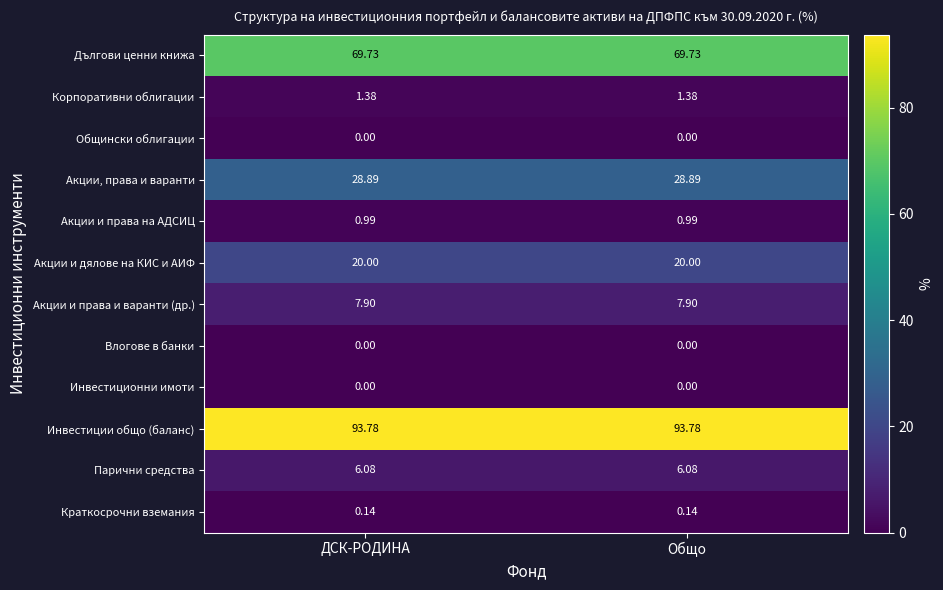

Which series has the largest total across all categories?

Инвестиции общо (баланс)